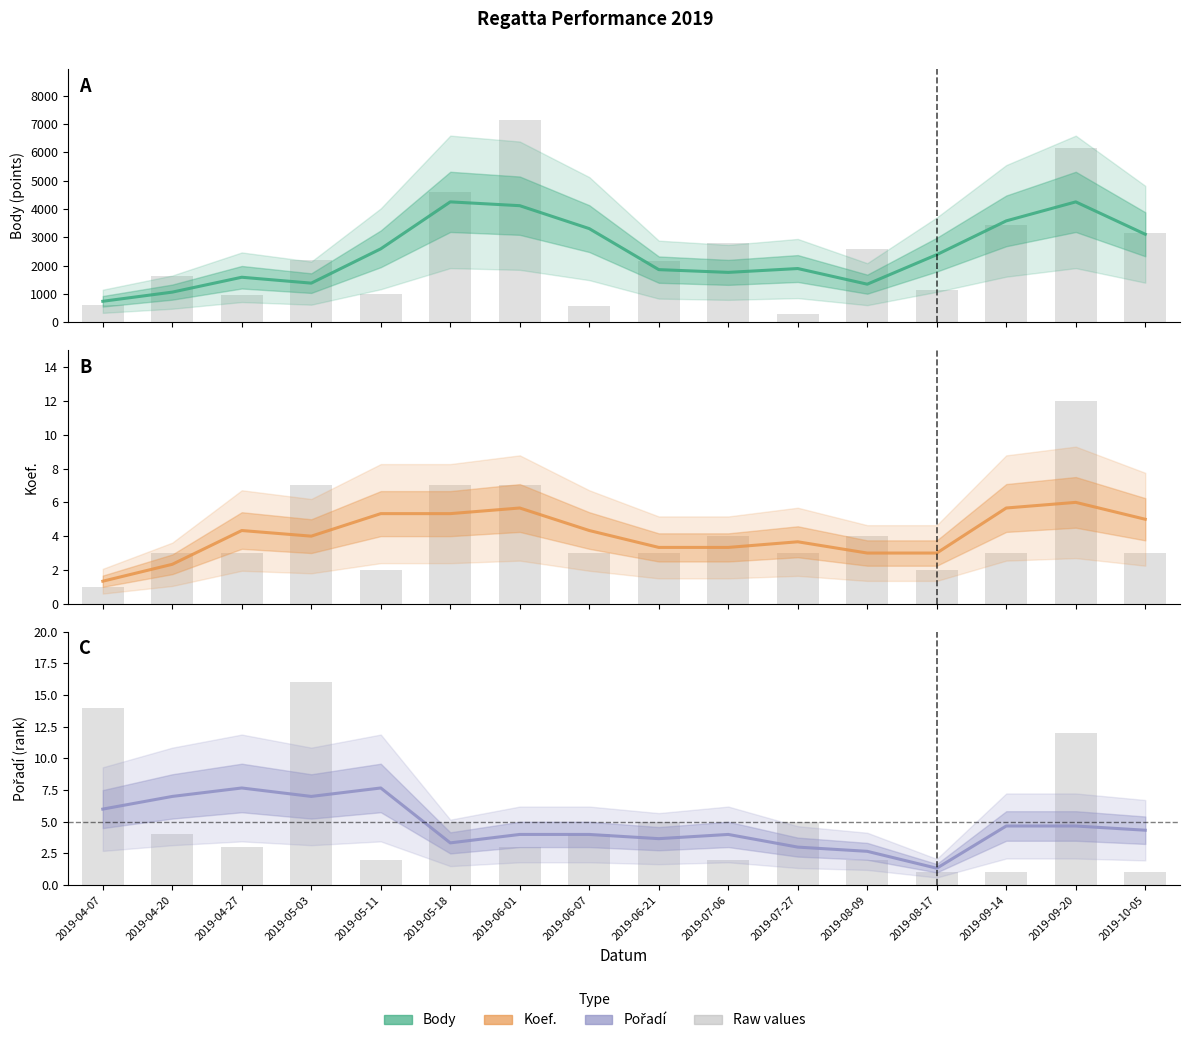

True or false: Body has a value of 4250.3 at 2019-09-20.

True